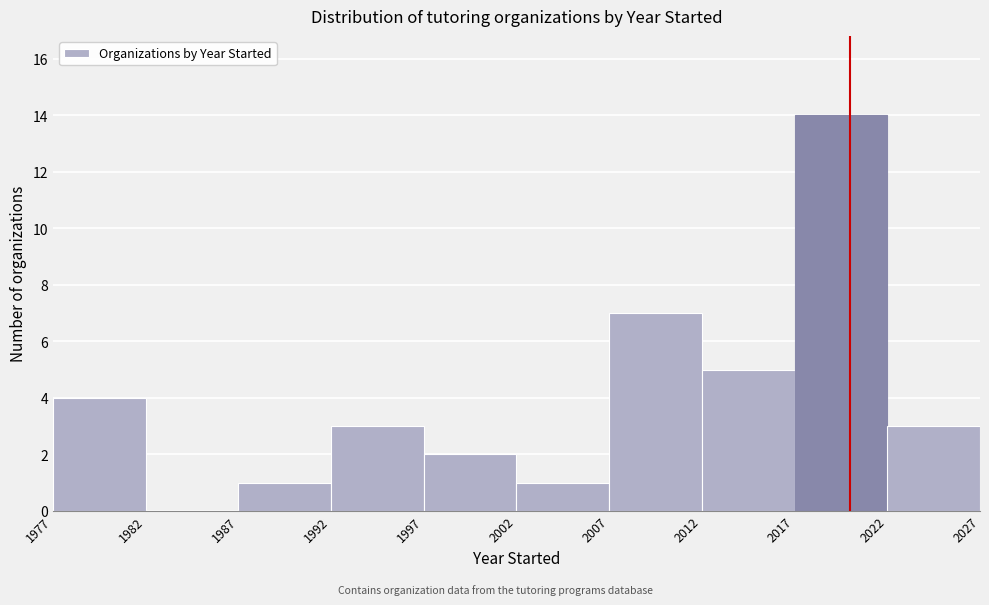

Which range on the x-axis has the tallest bar?

2017 to 2022